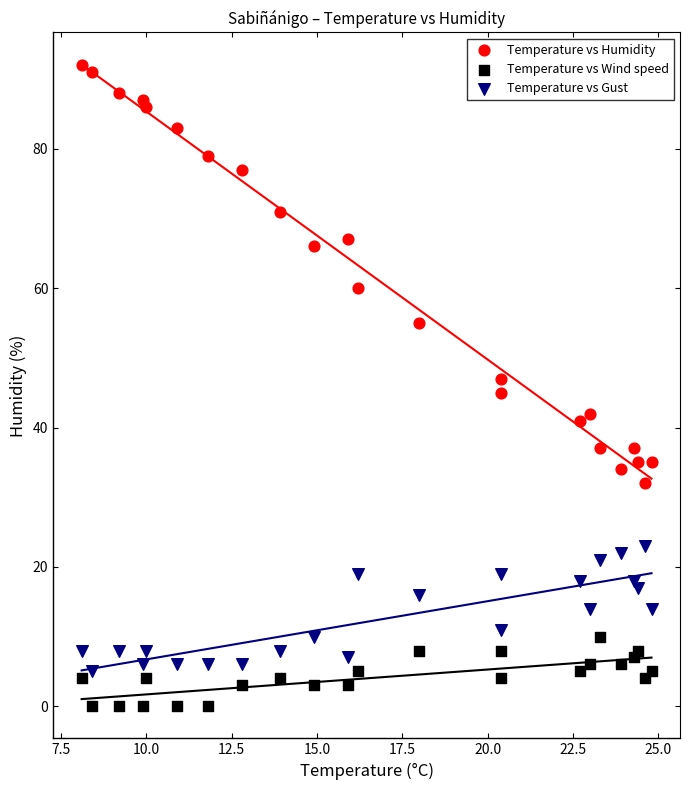

Which series has the largest Y range (max minus min)?

Temperature vs Humidity